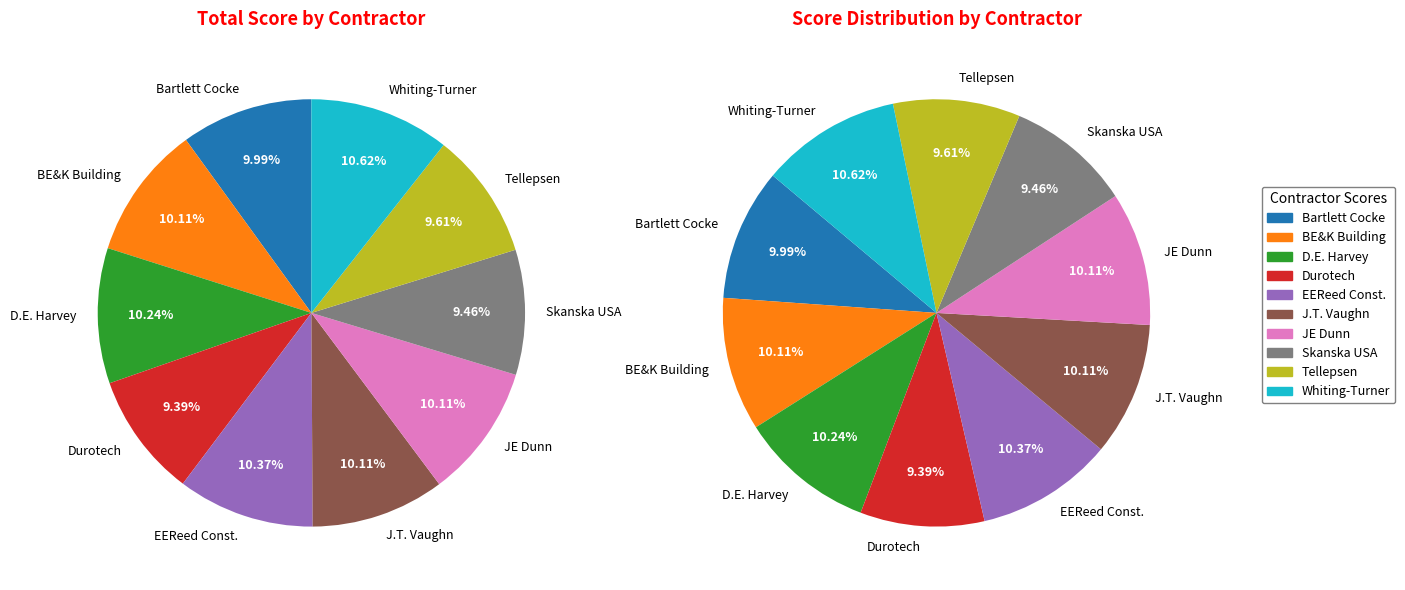

Combined, what portion of the pie is Skanska USA Building Inc and The Whiting-Turner Contracting Company?

20.1%